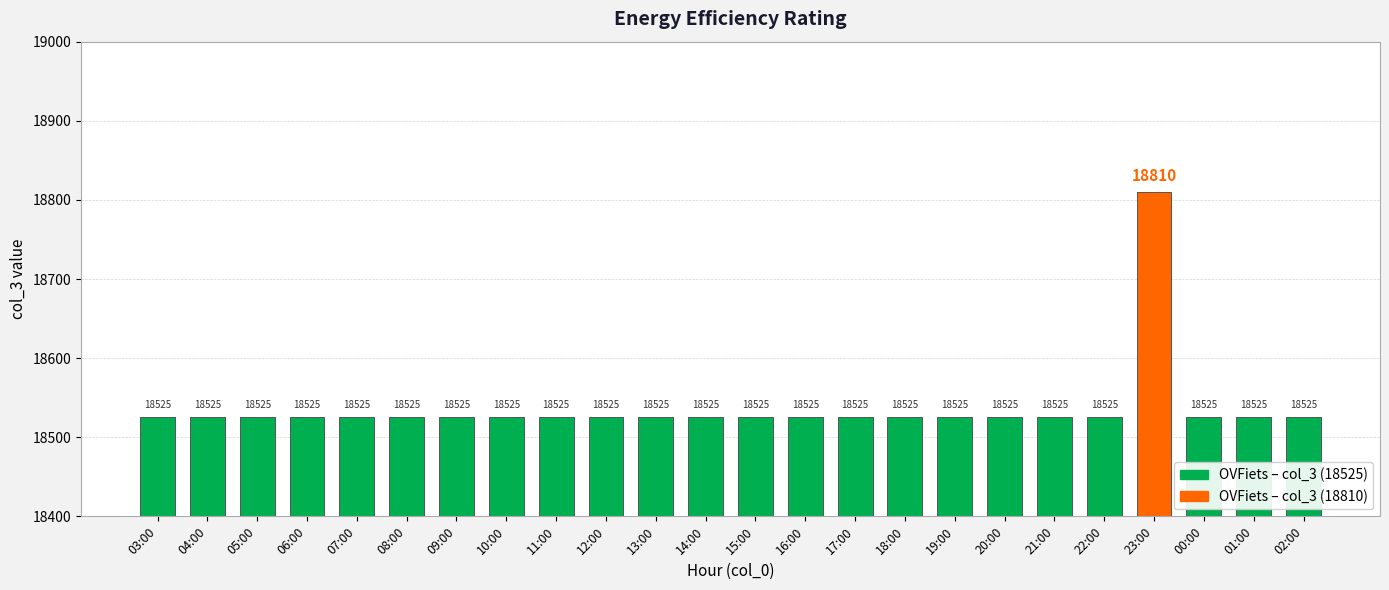

The value at 02:00 is 18525. True or false?

True